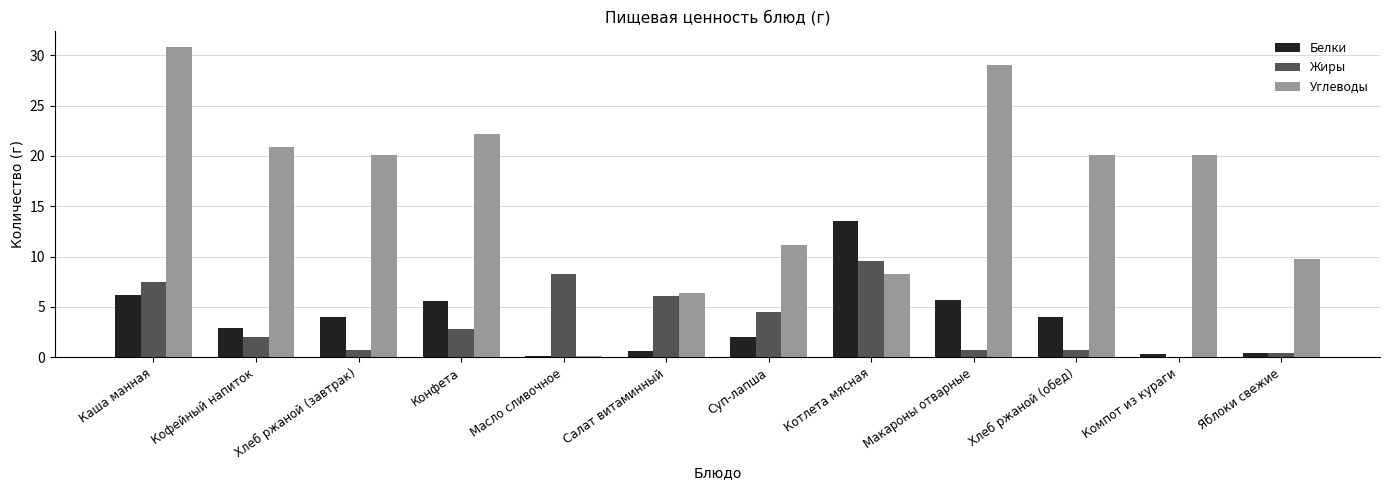

The Жиры series shows 13.3 at Котлета мясная. True or false?

False